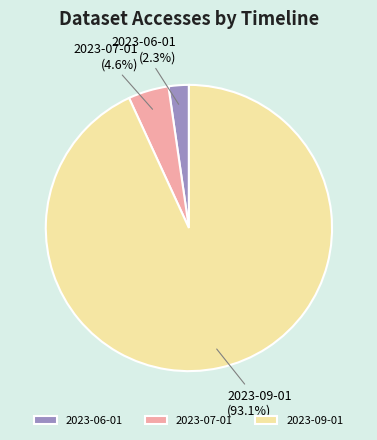

What percentage is the 2023-06-01 slice, to the nearest percent?

2%